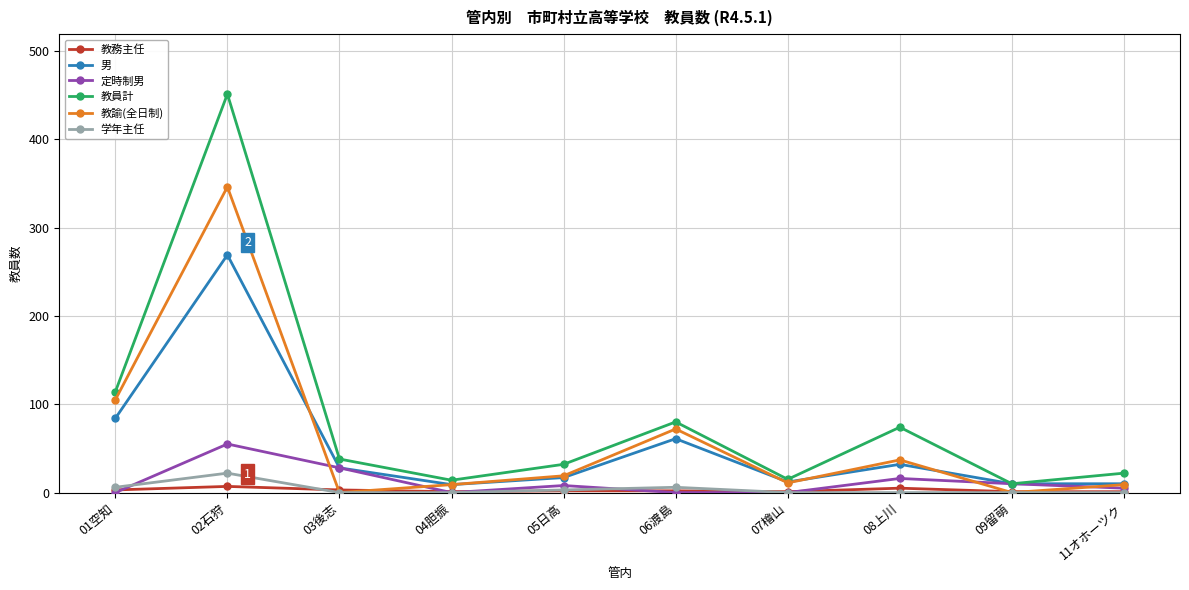

At which label does 教諭(全日制) reach its peak?

02石狩